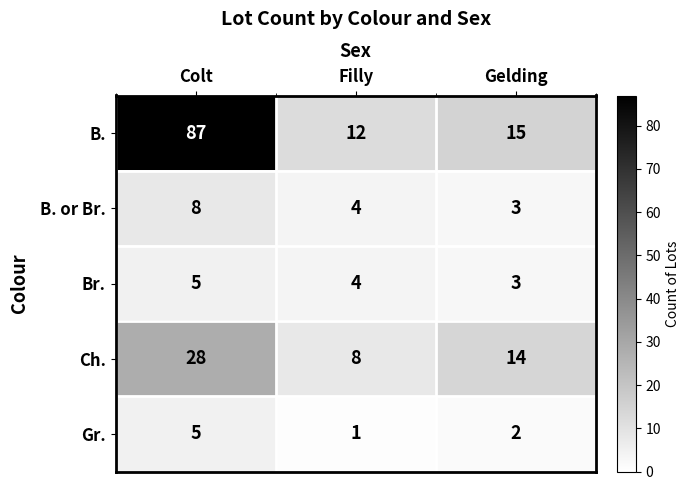

Count the Gr. values in the range 1 to 5.

3